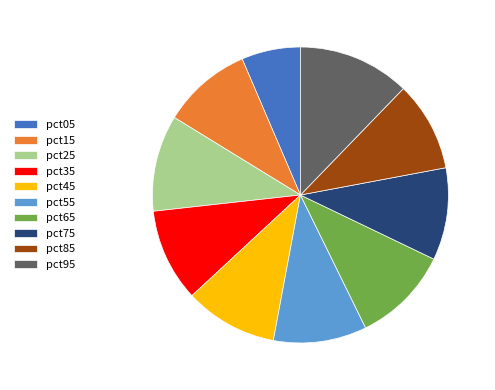

Do pct65 and pct35 together represent more than half of the pie?

No